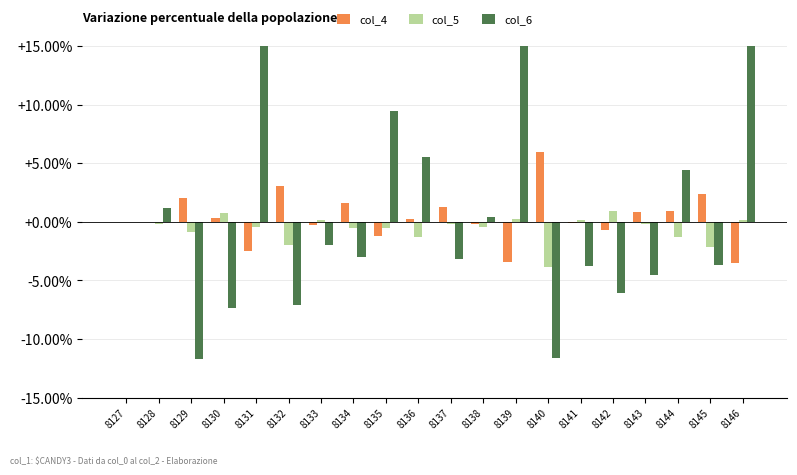

Rank the series by their average value, from highest to lowest.

col_6, col_4, col_5